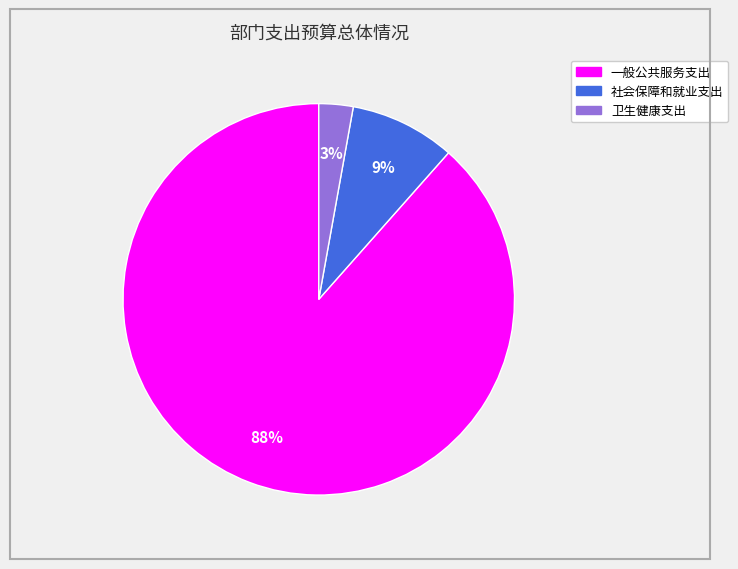

Which slice represents more than half of the pie?

一般公共服务支出